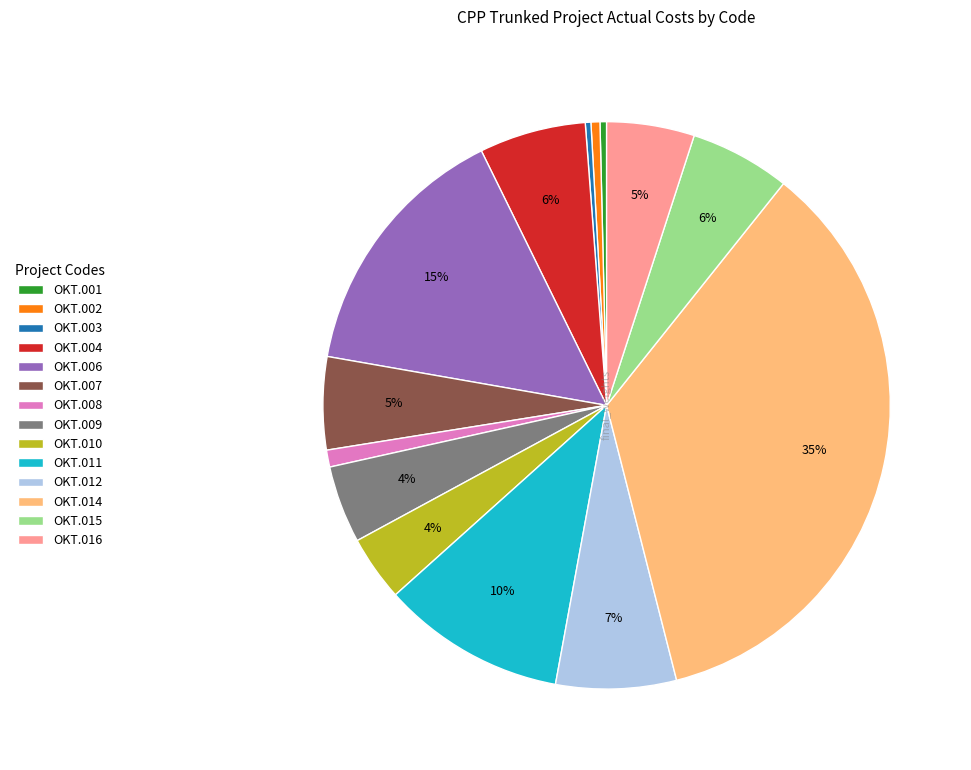

How many segments does this pie chart have?

14